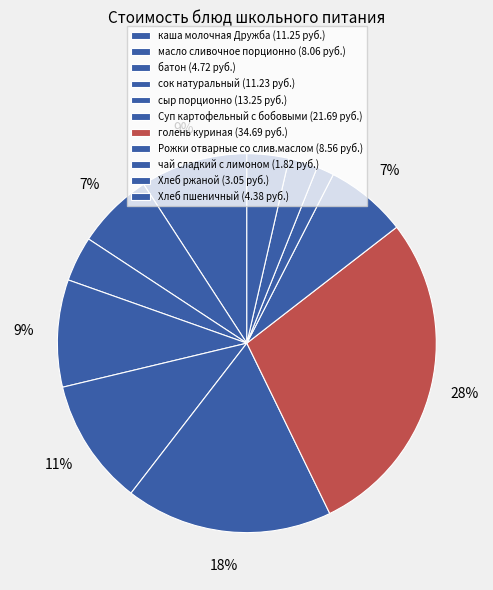

Count the number of slices in the pie.

11